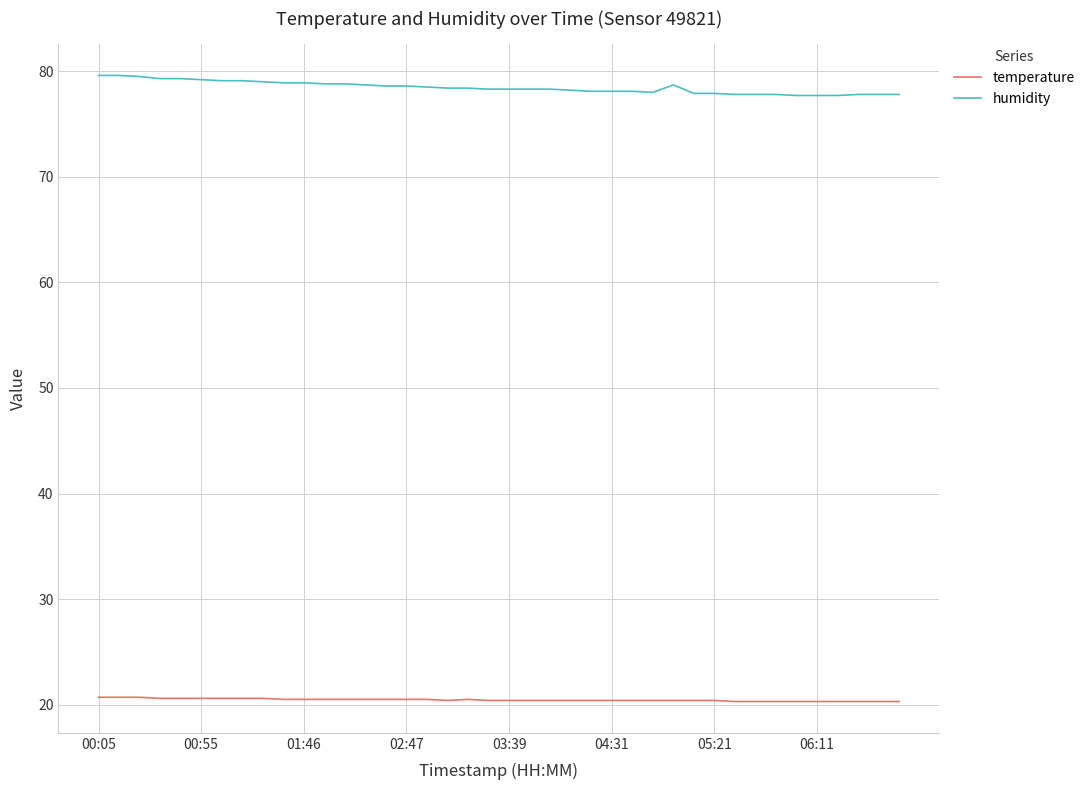

Which series has the largest total across all categories?

humidity